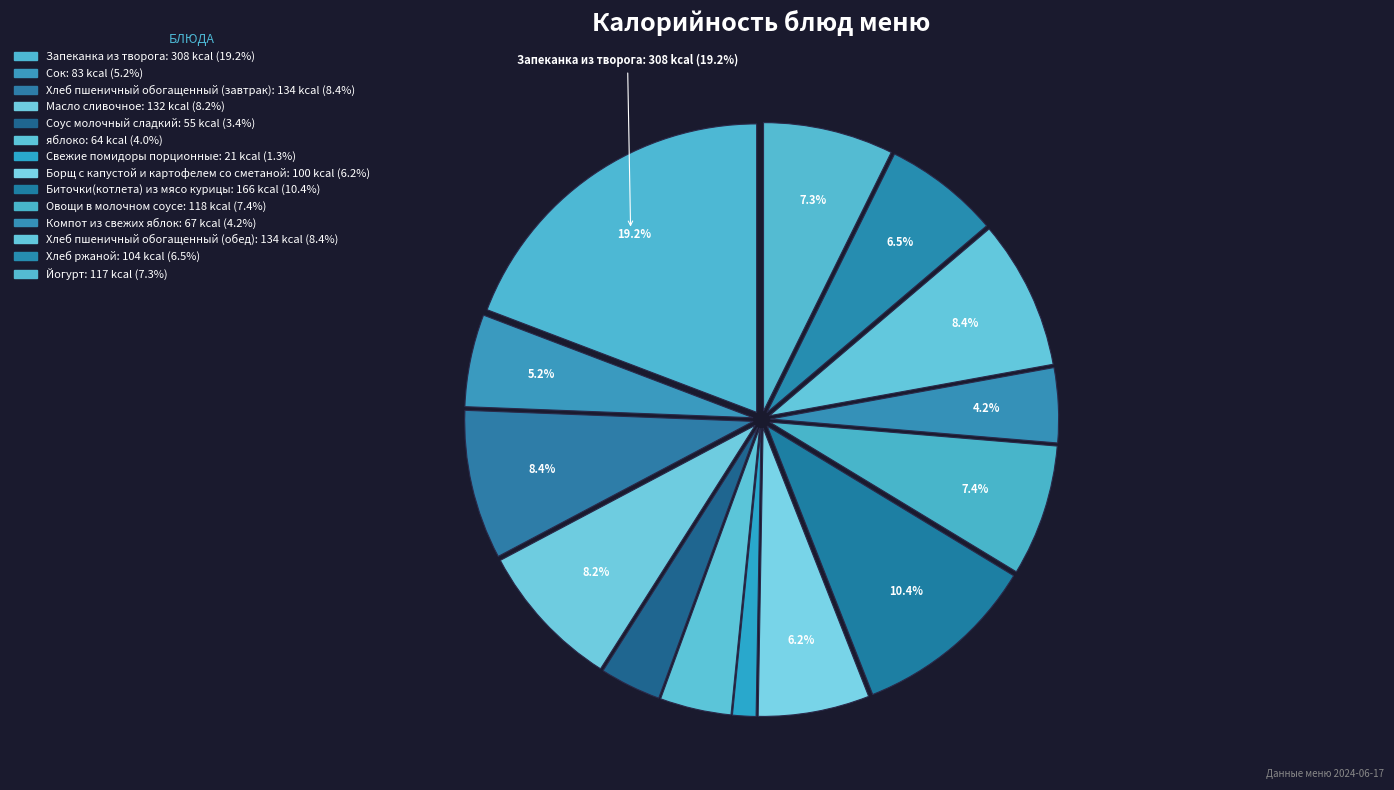

How many slices are in this pie chart?

14